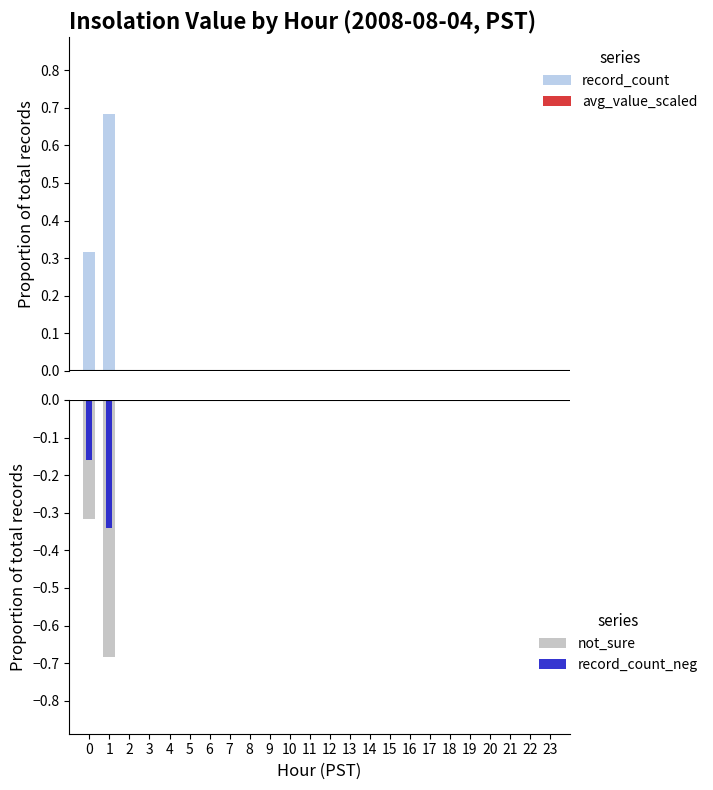

Reading left to right, list all the values displayed in this chart.

record_count: 0=0.3	1=0.7	2=0.0	3=0.0	4=0.0	5=0.0	6=0.0	7=0.0	8=0.0	9=0.0	10=0.0	11=0.0	12=0.0	13=0.0	14=0.0	15=0.0	16=0.0	17=0.0	18=0.0	19=0.0	20=0.0	21=0.0	22=0.0	23=0.0
avg_value_scaled: 0=0.0	1=0.0	2=0.0	3=0.0	4=0.0	5=0.0	6=0.0	7=0.0	8=0.0	9=0.0	10=0.0	11=0.0	12=0.0	13=0.0	14=0.0	15=0.0	16=0.0	17=0.0	18=0.0	19=0.0	20=0.0	21=0.0	22=0.0	23=0.0
not_sure: 0=-0.3	1=-0.7	2=0.0	3=0.0	4=0.0	5=0.0	6=0.0	7=0.0	8=0.0	9=0.0	10=0.0	11=0.0	12=0.0	13=0.0	14=0.0	15=0.0	16=0.0	17=0.0	18=0.0	19=0.0	20=0.0	21=0.0	22=0.0	23=0.0
record_count_neg: 0=-0.2	1=-0.3	2=0.0	3=0.0	4=0.0	5=0.0	6=0.0	7=0.0	8=0.0	9=0.0	10=0.0	11=0.0	12=0.0	13=0.0	14=0.0	15=0.0	16=0.0	17=0.0	18=0.0	19=0.0	20=0.0	21=0.0	22=0.0	23=0.0